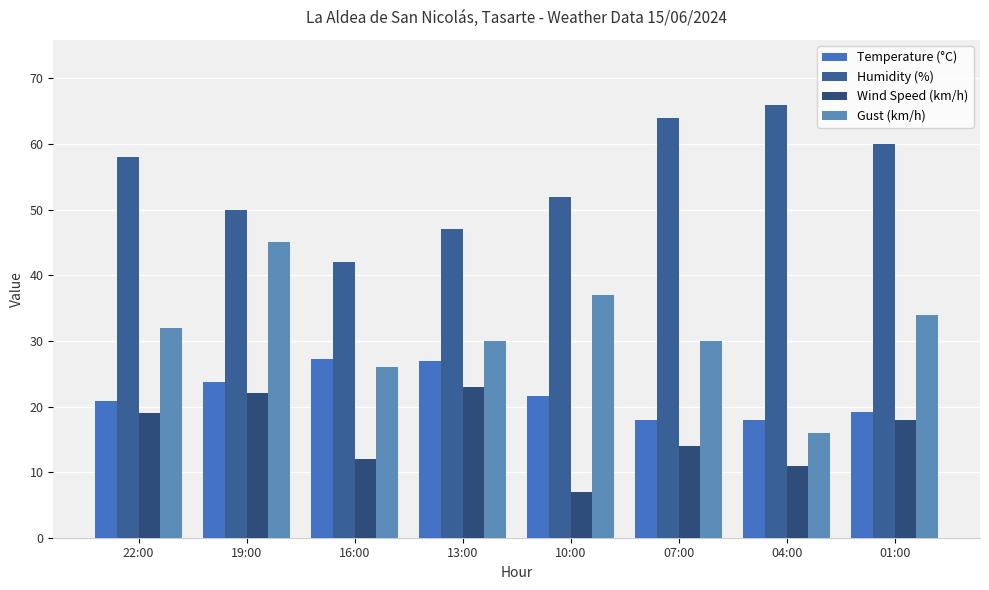

Rank the series at 01:00 from highest to lowest value.

Humidity (%), Gust (km/h), Temperature (°C), Wind Speed (km/h)